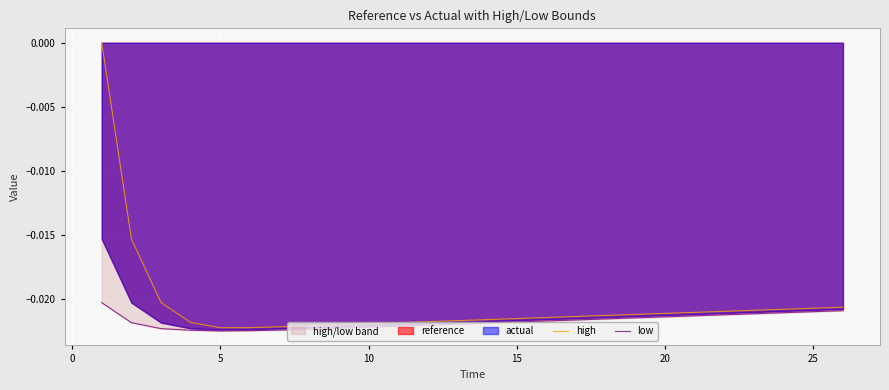

At 20, list the series in order from smallest to largest.

low, high